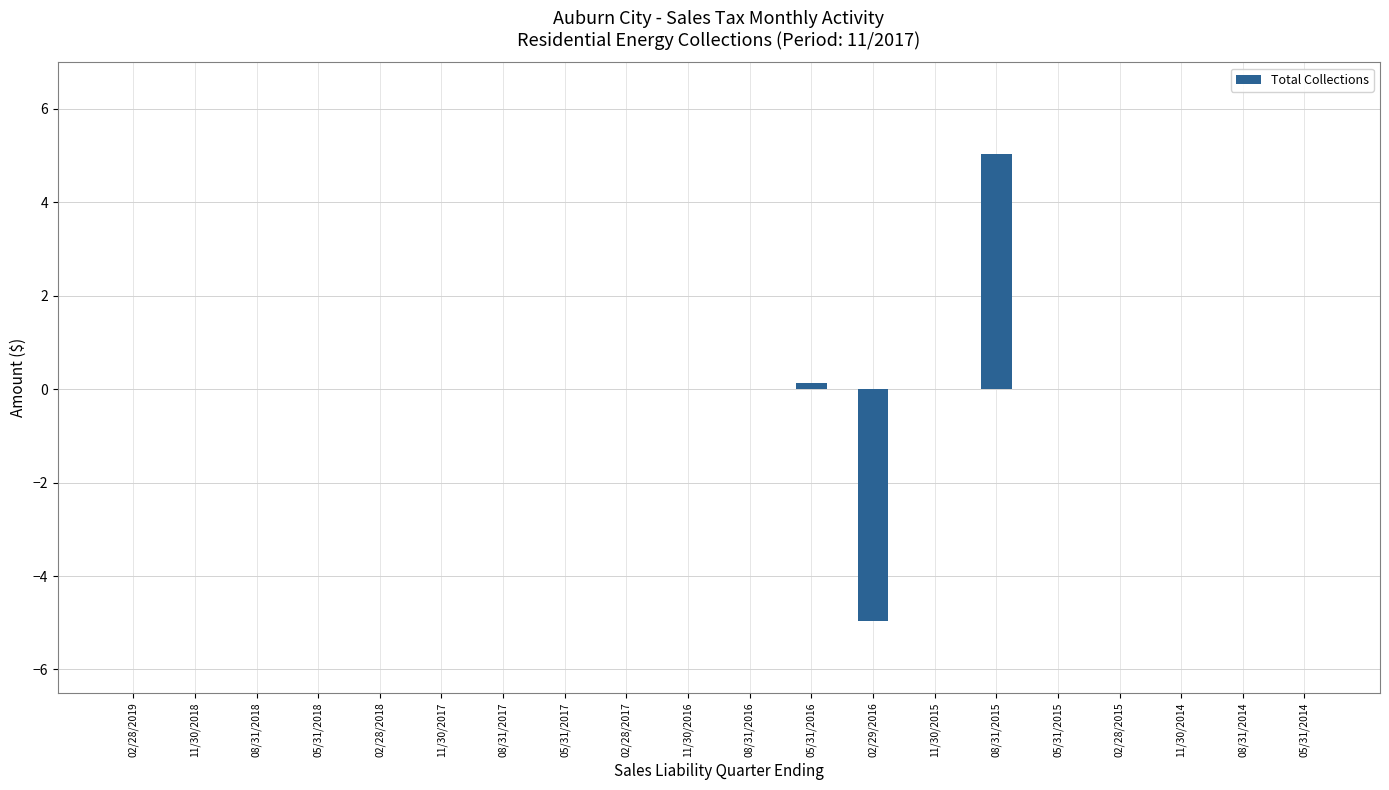

True or false: the data shows 6.9 at 05/31/2017.

False